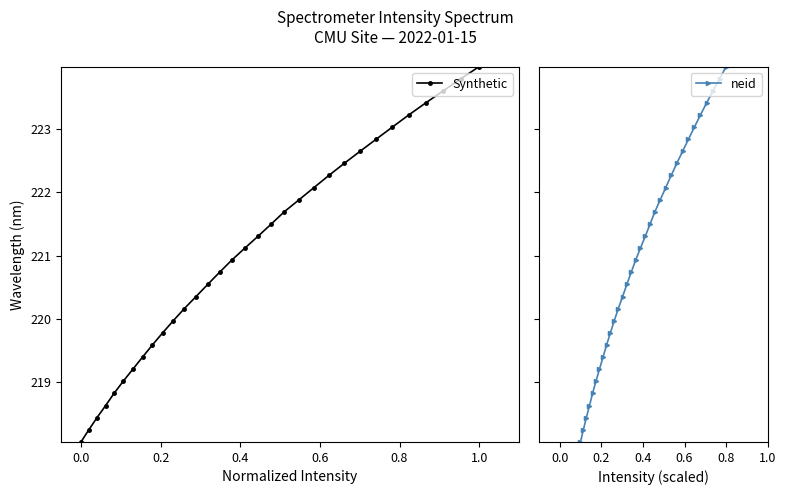

What is the maximum value for Synthetic?

224.0